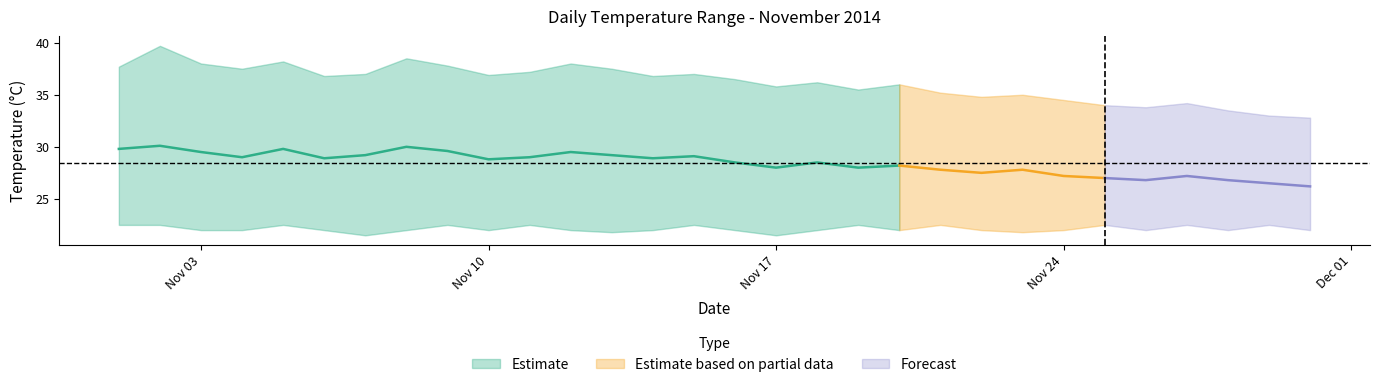

Is this an area chart (filled region under the line)?

No